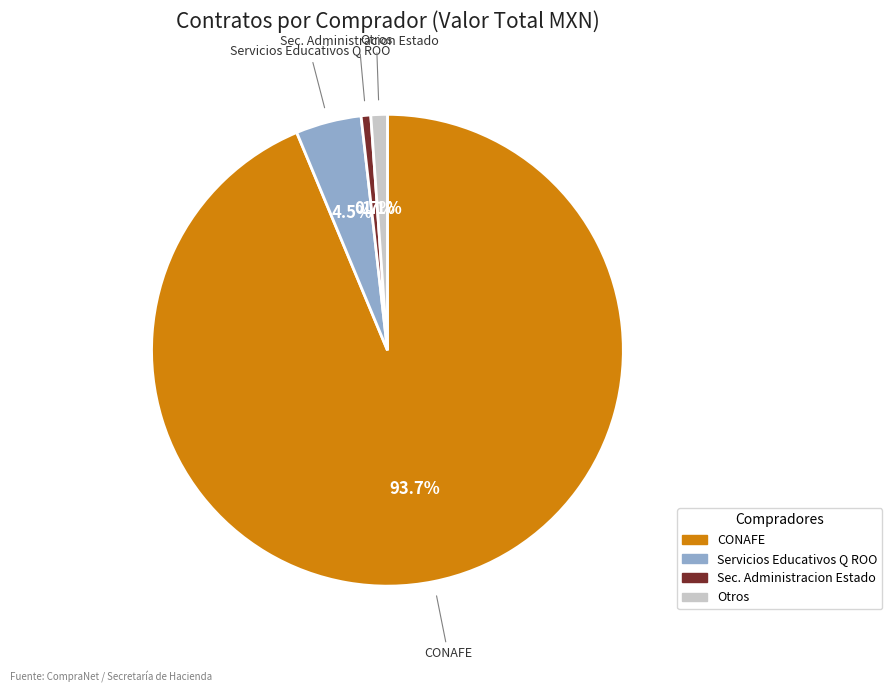

Is there any slice that represents more than half of the pie?

Yes